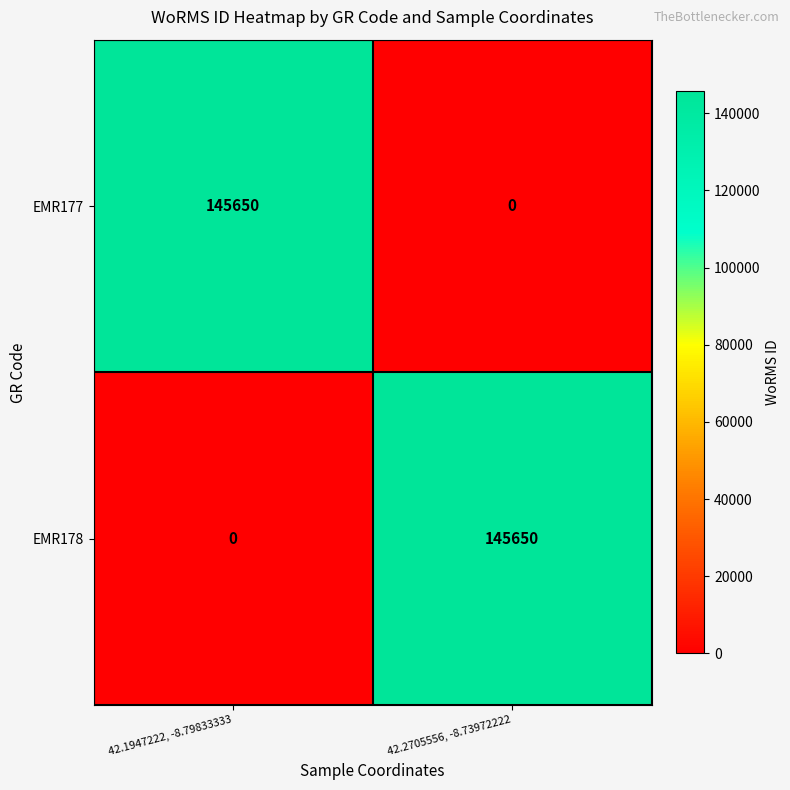

List the labels in order of EMR178 value, largest first.

42.2705556, -8.73972222, 42.1947222, -8.79833333